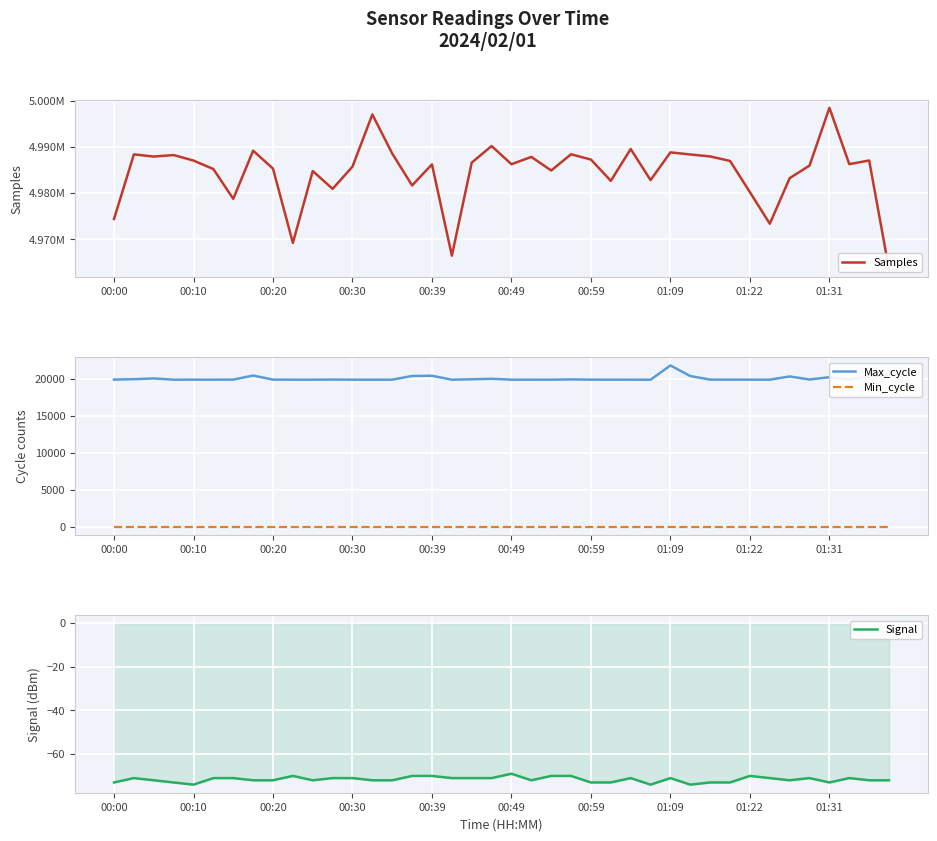

Is this an area chart (filled region under the line)?

No